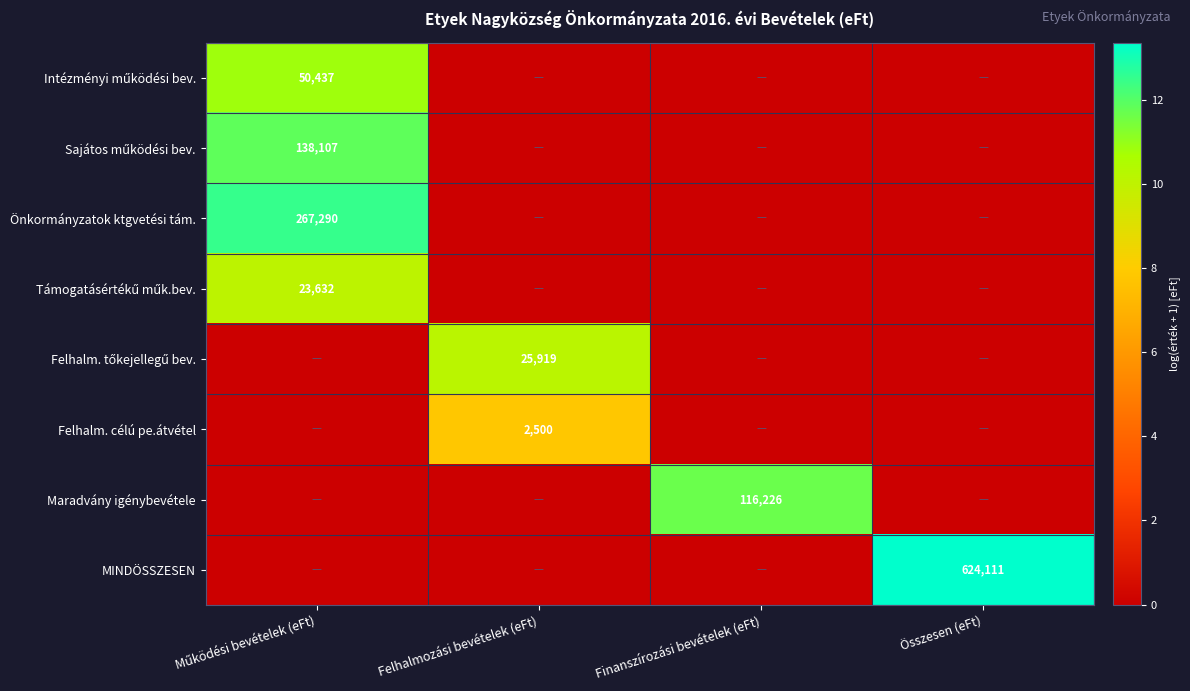

At which label does Maradvány igénybevétele reach its peak?

Finanszírozási bevételek (eFt)